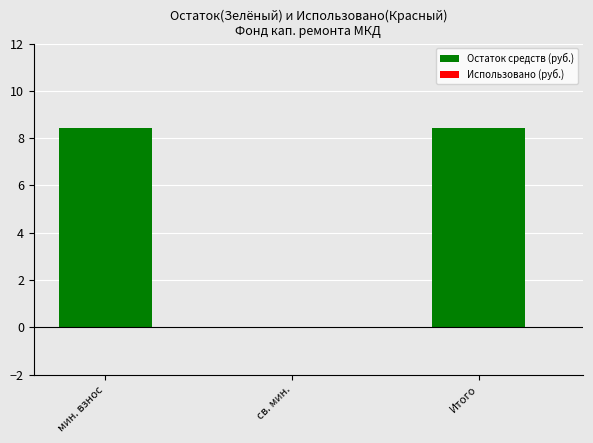

The chart shows a value of 1.7 at мин. взнос. True or false?

False